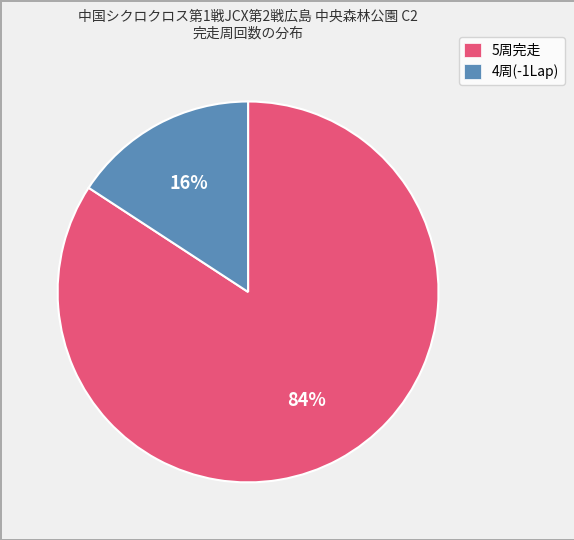

To the nearest percent, what is the average slice percentage?

50%